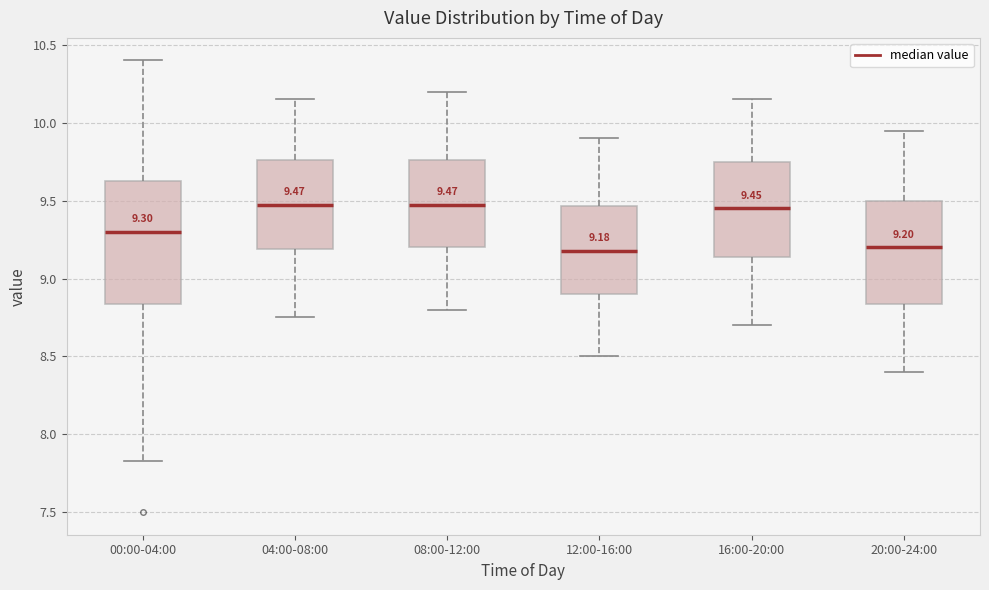

Which box is the tallest, from its lower edge to its upper edge?

00:00-04:00